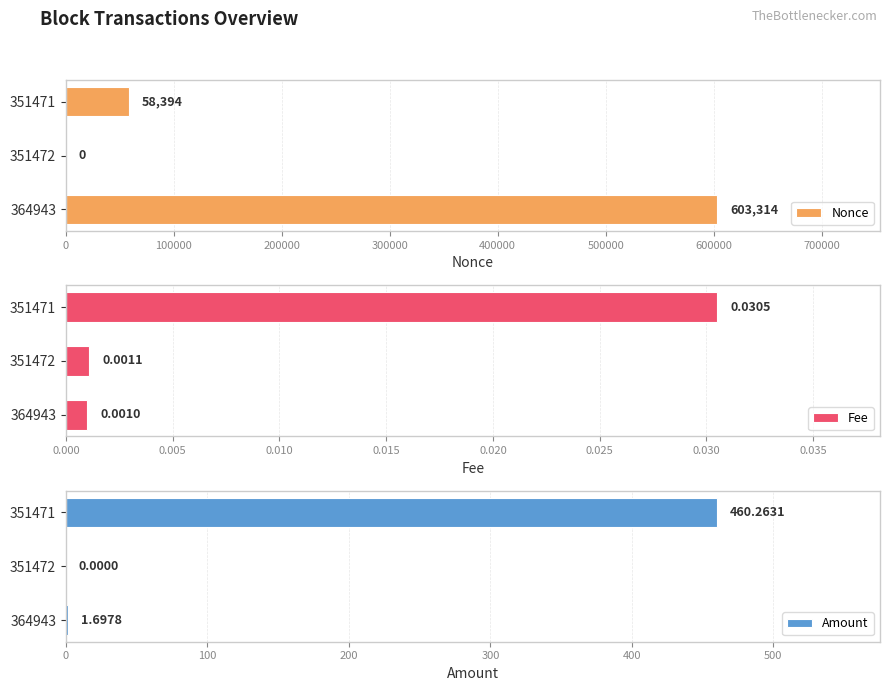

How many groups of bars are there?

3